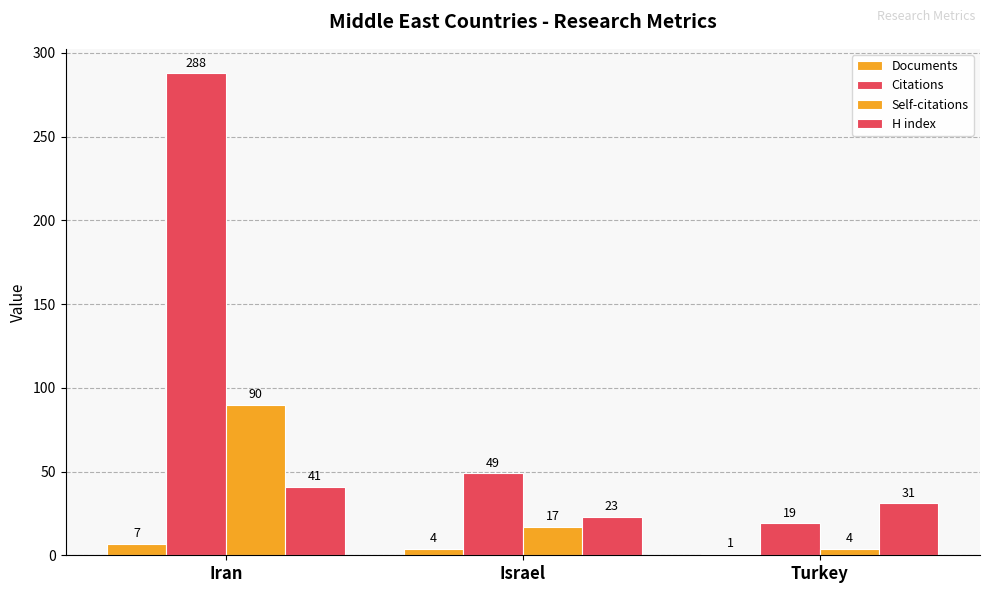

What is the label of the 2nd bar from the right?

Israel